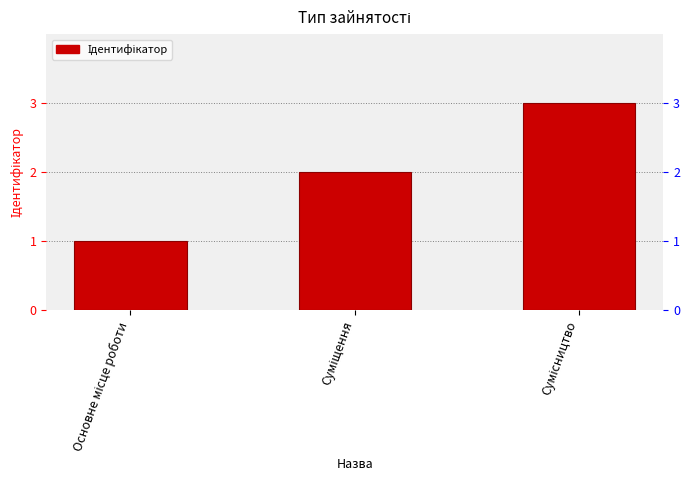

Reading left to right, extract all data points from this chart.

1	2	3